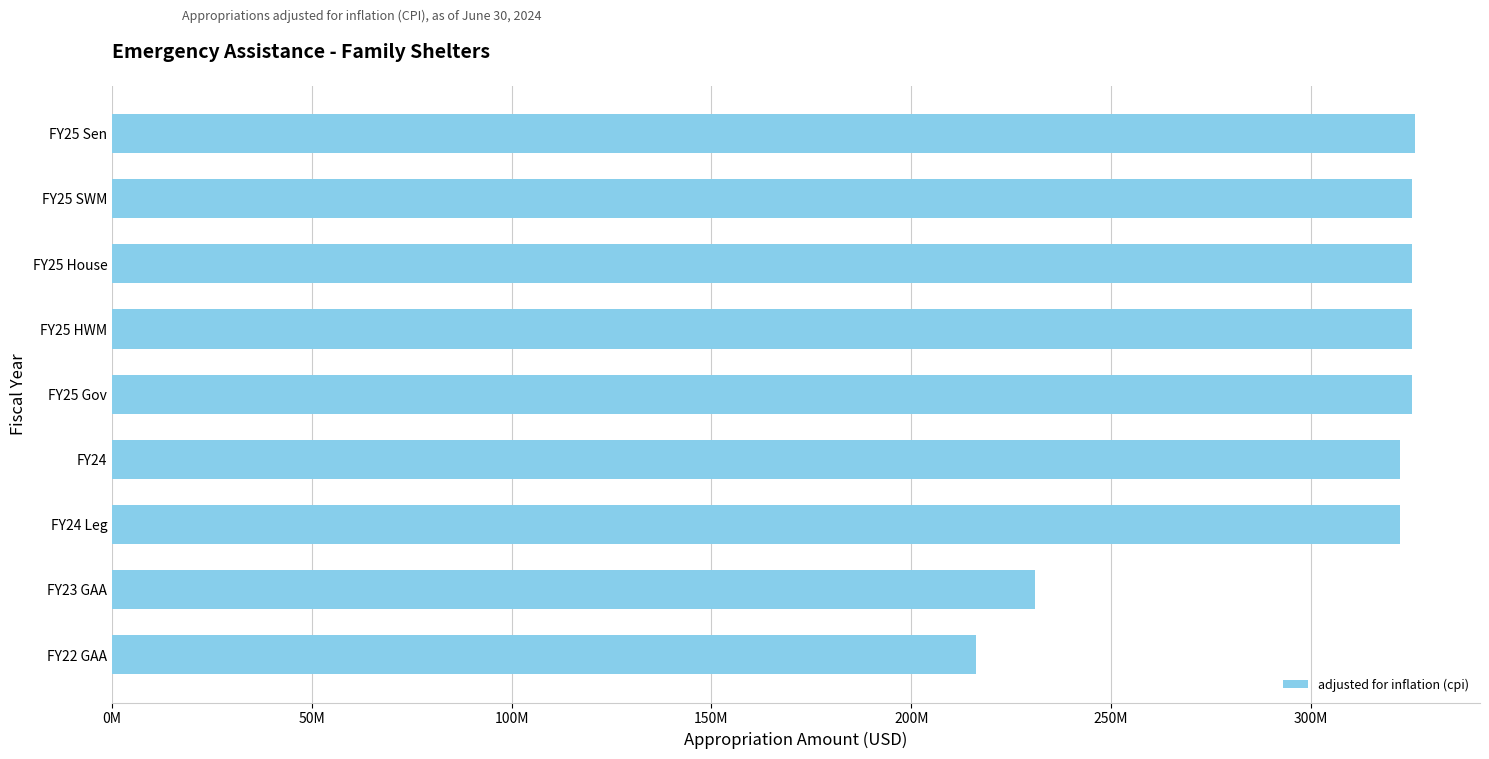

What is the sum of all values?

2719153457